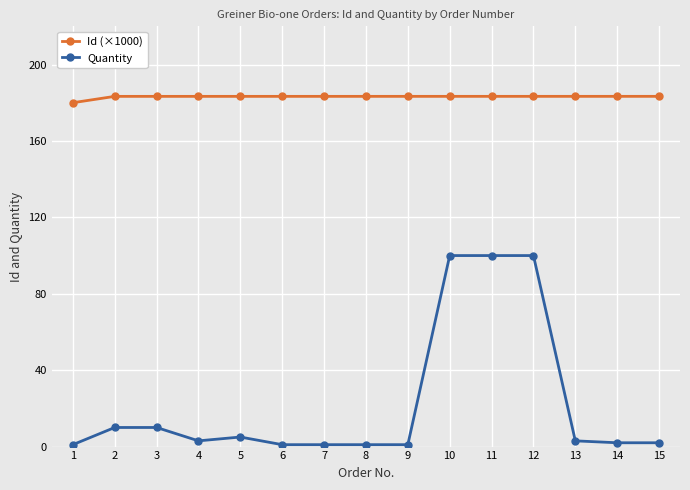

Rank the series at 1 from lowest to highest value.

Quantity, Id (×1000)